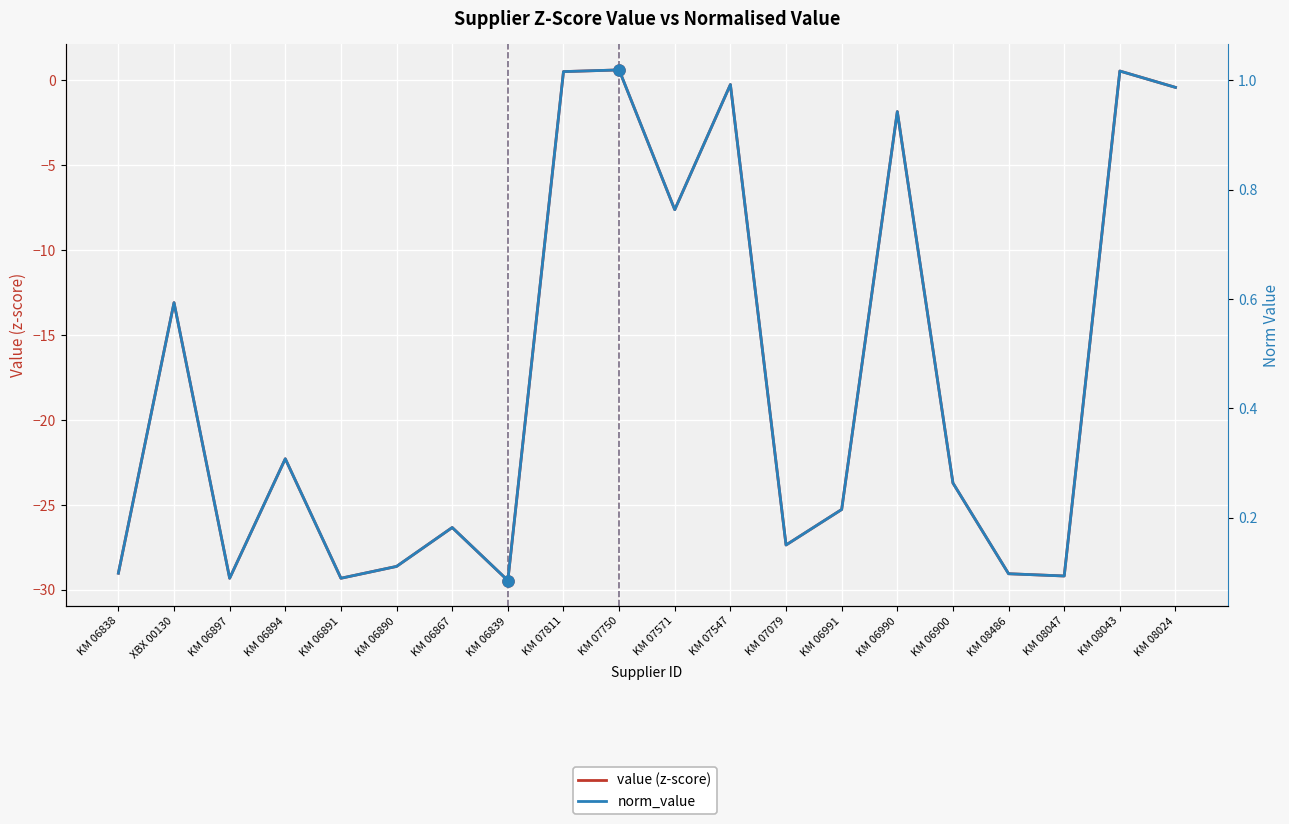

What is the label of the 5th point from the right?

KM 06900